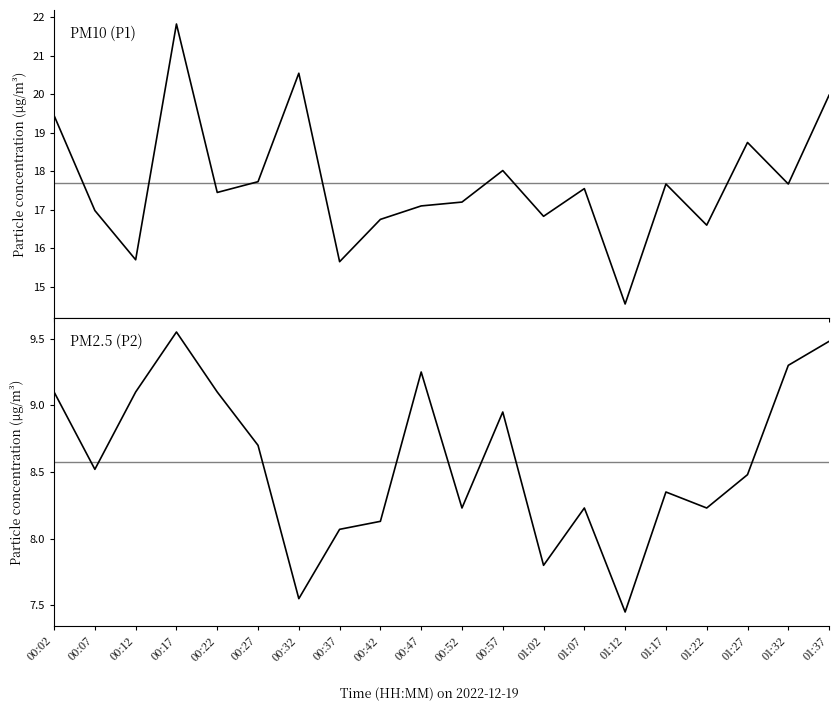

What position from the left is 01:12?

15